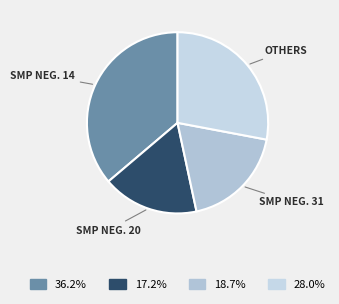

How many segments does this pie chart have?

4